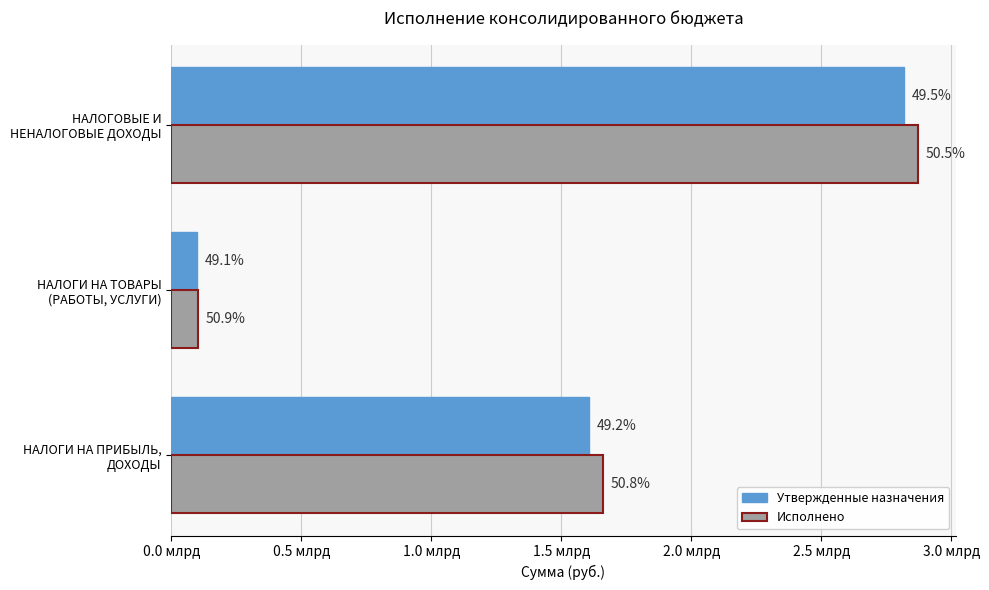

What is the greatest value displayed?

2872787199.2